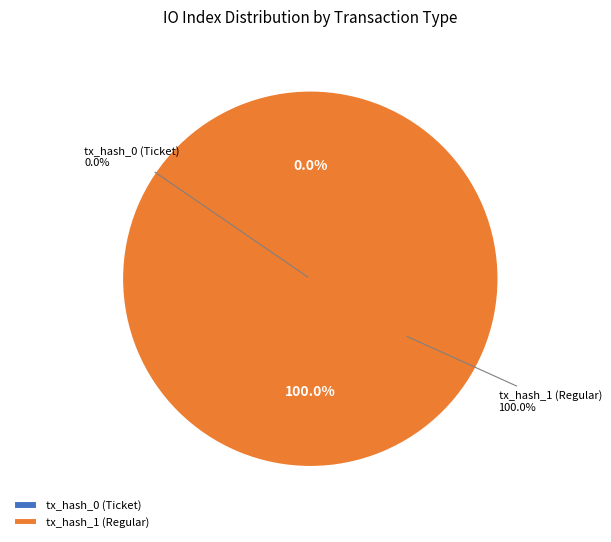

Is it true that tx_hash_1 (Regular) is 87% of the pie?

False